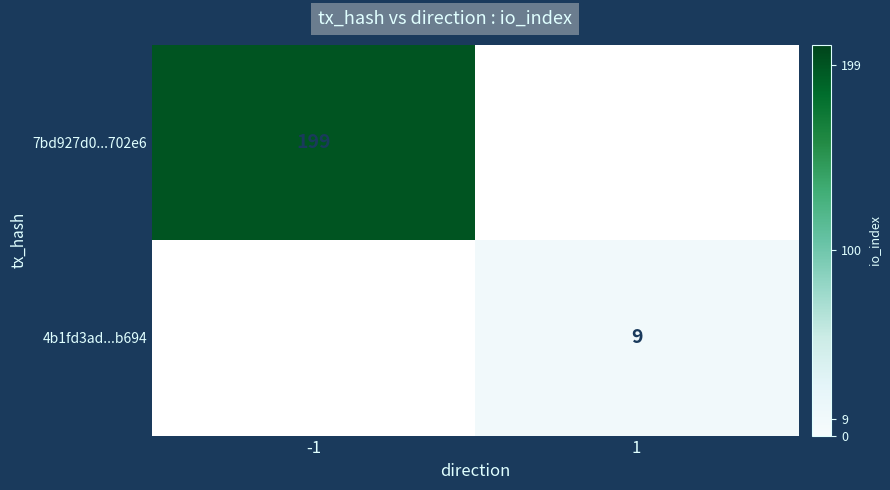

The value of 7bd927d0...702e6 at -1 is 332. True or false?

False